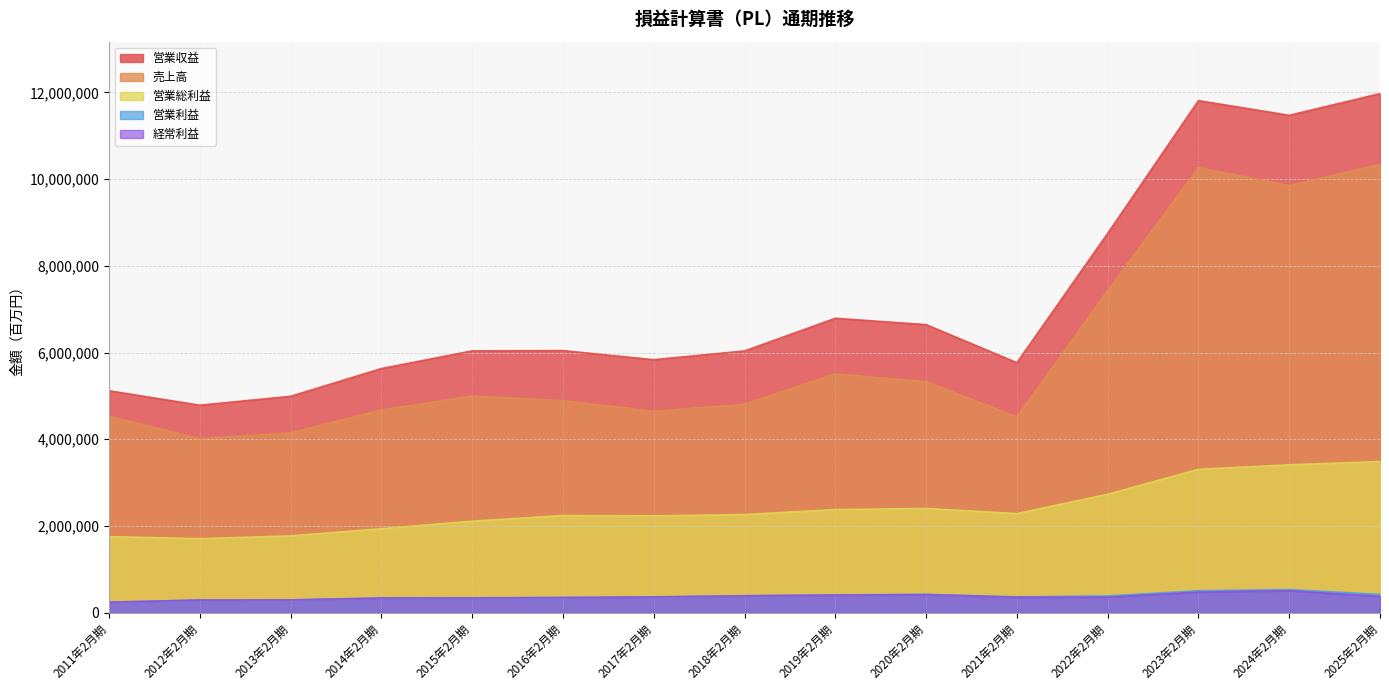

Where is the first local maximum for 営業収益?

2016年2月期